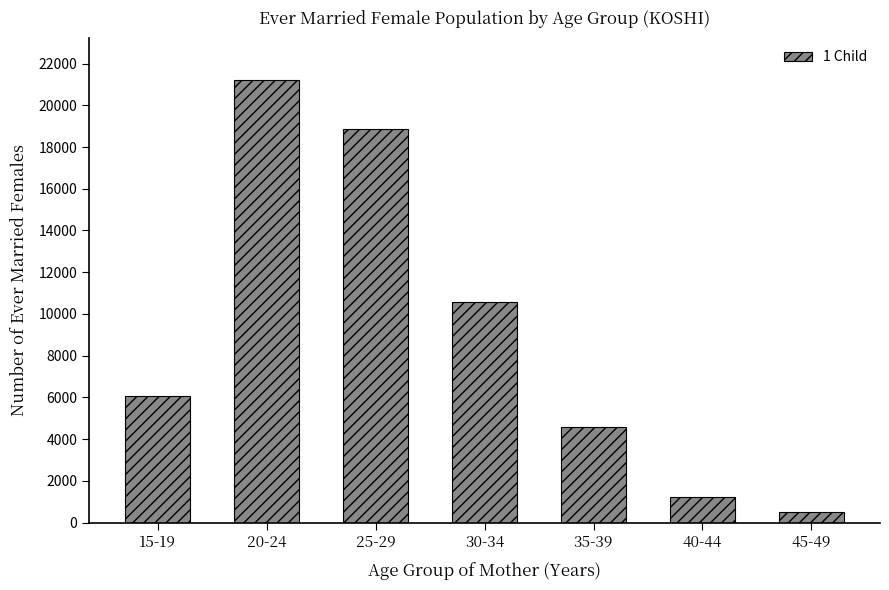

Reading left to right, transcribe all the data shown in this chart.

15-19=6069	20-24=21227	25-29=18850	30-34=10558	35-39=4566	40-44=1253	45-49=525